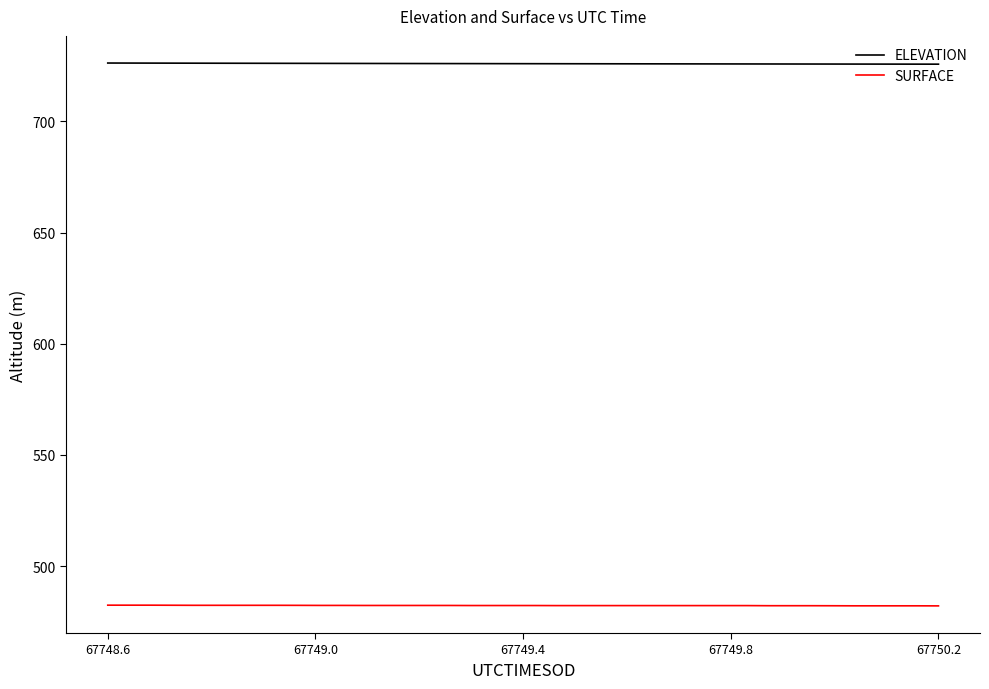

What is the minimum value for ELEVATION?

725.7